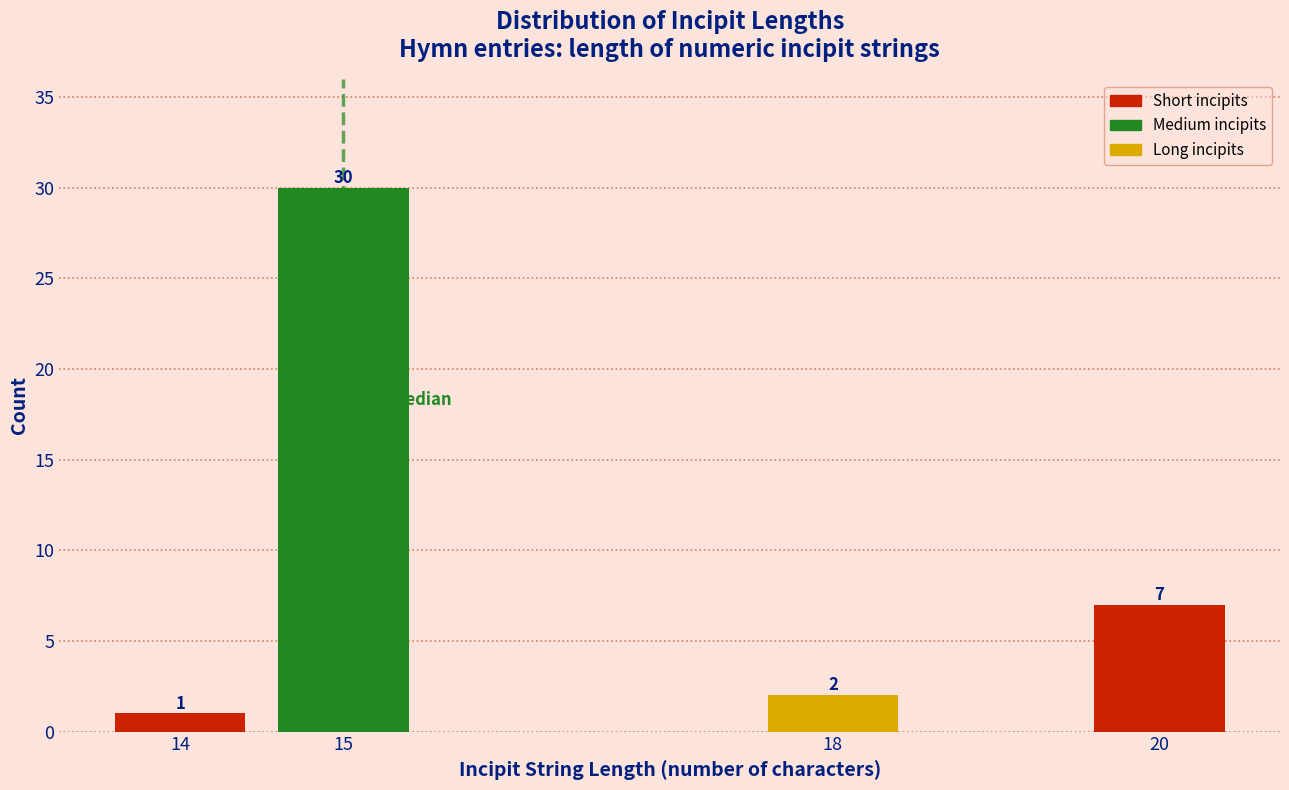

Reading left to right, extract all data points from this chart.

1	30	2	7